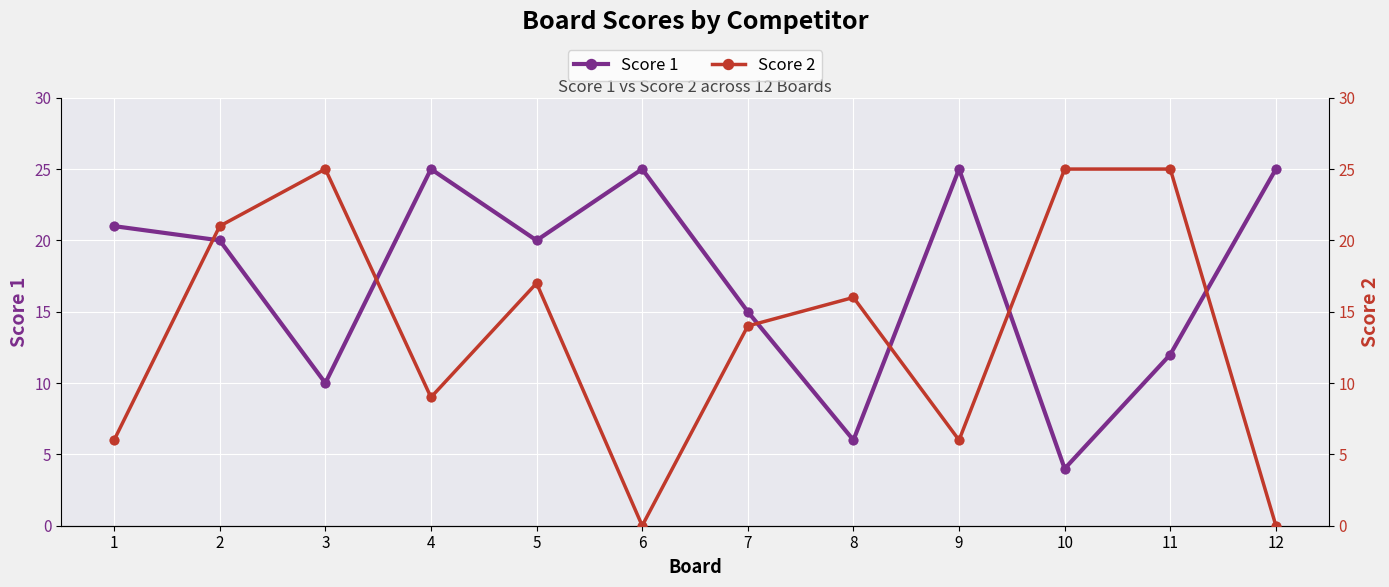

Which series has the largest Y range (max minus min)?

Score 2